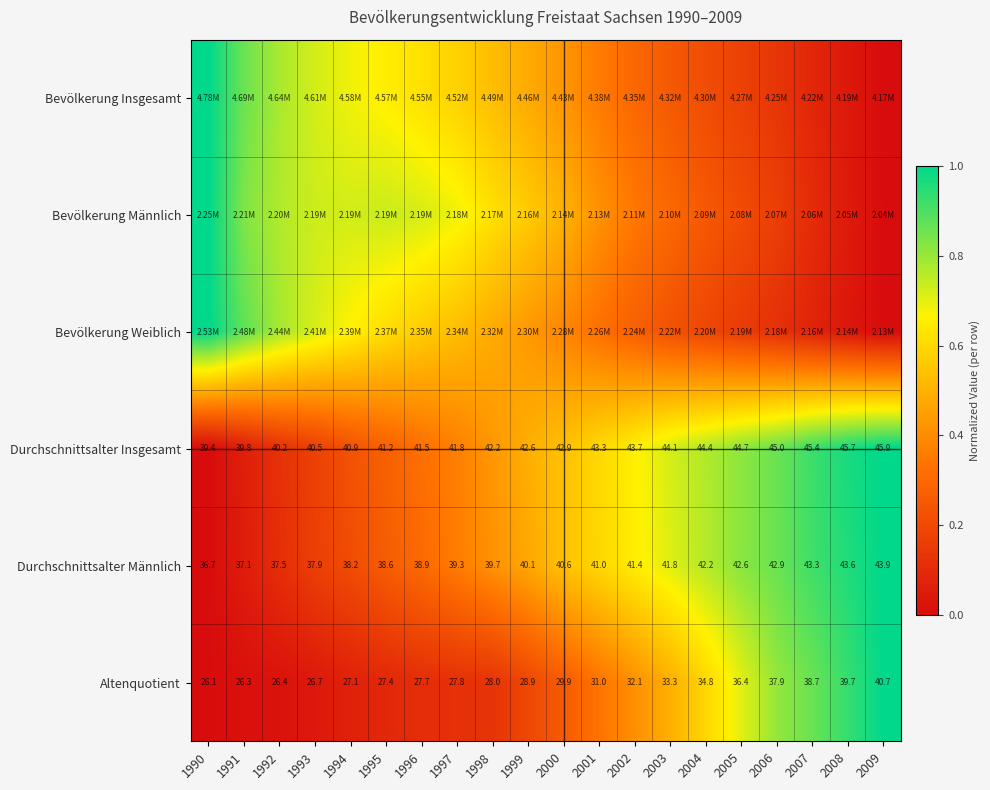

Is the value of Durchschnittsalter Männlich at 2004 greater than the value of Altenquotient at 2004?

Yes